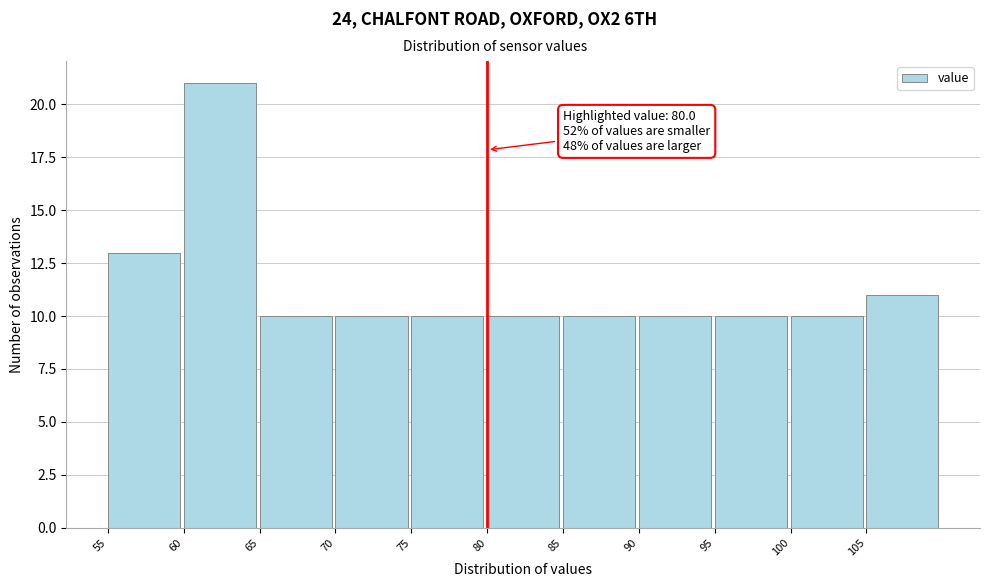

Over which range of the x-axis is the bar tallest?

60 to 65